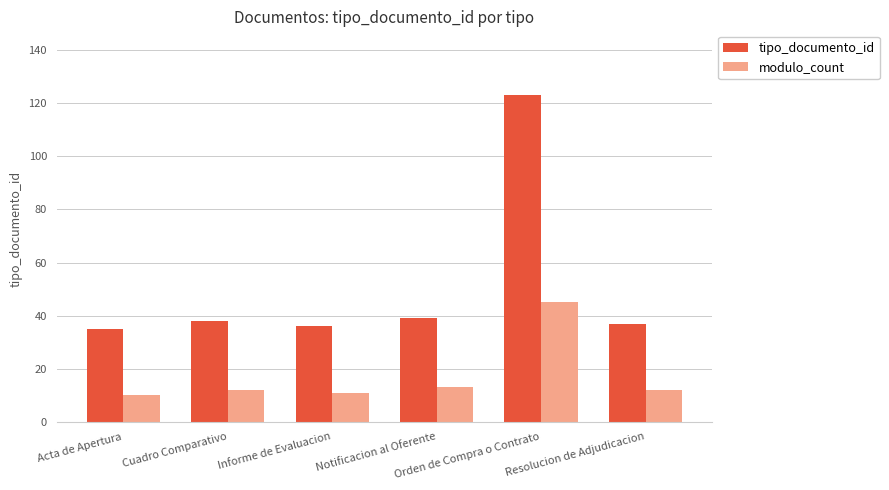

The modulo_count series shows 12 at Resolucion de Adjudicacion. True or false?

True